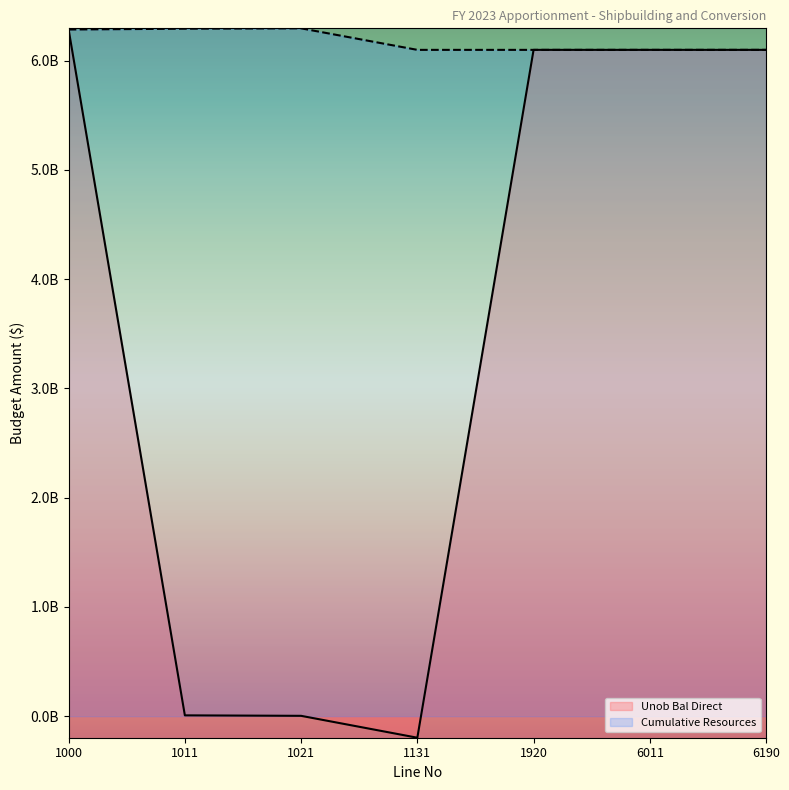

Between 1000 and 1920, which series saw the biggest shift?

Unob Bal Direct